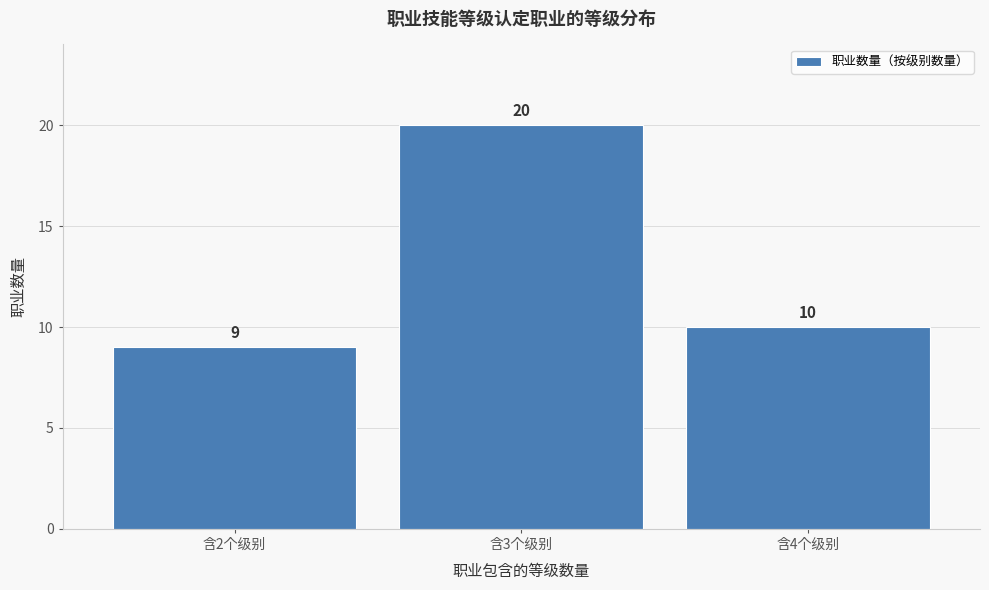

What is the height of the bar covering 1.5 to 2.5 on the x-axis?

9